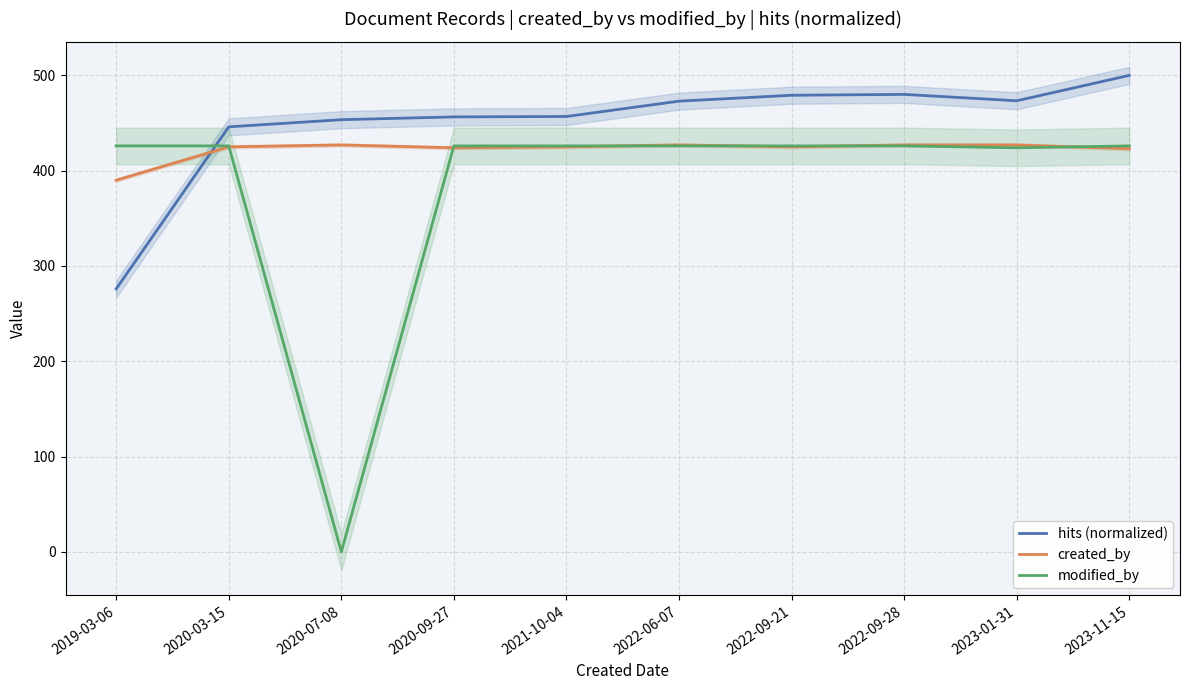

Reading left to right, what are all the values shown in this chart?

hits (normalized): 2019-03-06=275.9	2020-03-15=446.0	2020-07-08=453.5	2020-09-27=456.4	2021-10-04=456.9	2022-06-07=472.9	2022-09-21=479.1	2022-09-28=480.0	2023-01-31=473.4	2023-11-15=500.0
created_by: 2019-03-06=390.0	2020-03-15=425.0	2020-07-08=427.0	2020-09-27=424.0	2021-10-04=425.0	2022-06-07=427.0	2022-09-21=425.0	2022-09-28=427.0	2023-01-31=427.0	2023-11-15=423.0
modified_by: 2019-03-06=426.0	2020-03-15=426.0	2020-07-08=0.0	2020-09-27=426.0	2021-10-04=426.0	2022-06-07=426.0	2022-09-21=426.0	2022-09-28=426.0	2023-01-31=424.0	2023-11-15=426.0